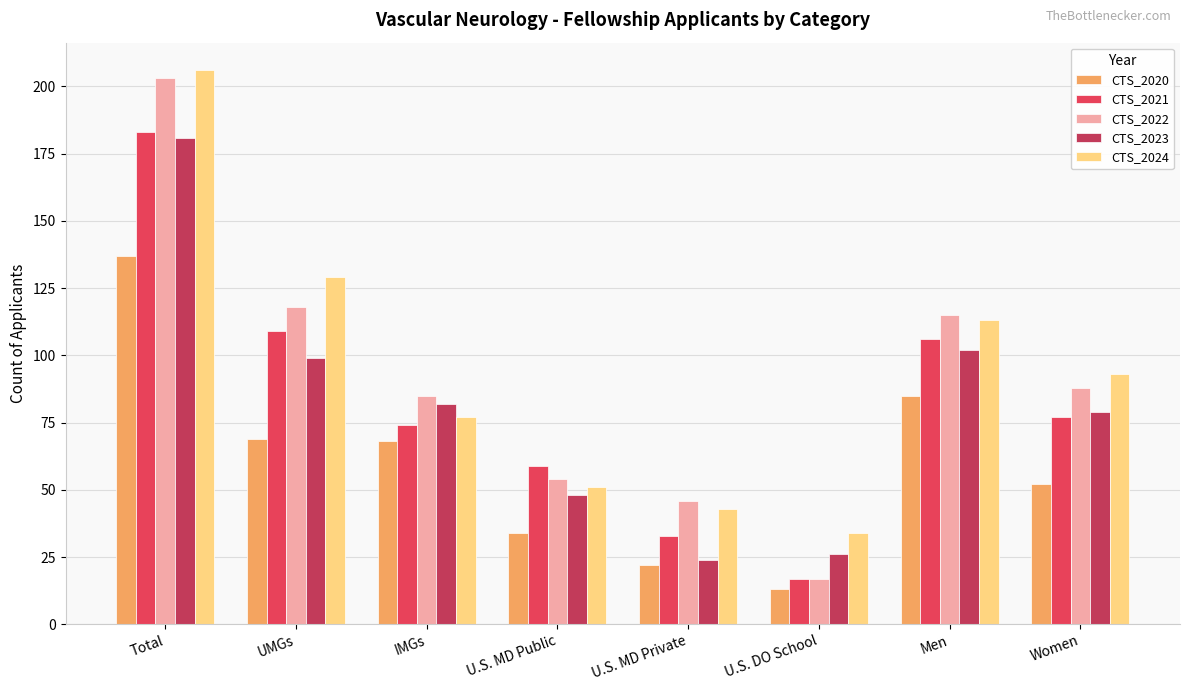

What is the label of the 4th bar from the right?

U.S. MD Private